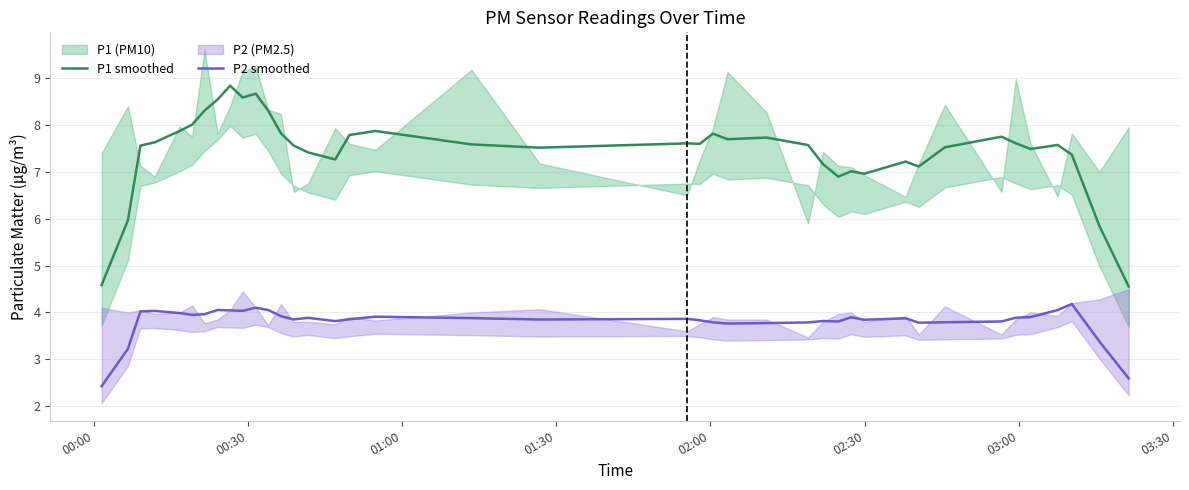

True or false: P1 smoothed and P2 smoothed intersect in this chart.

False